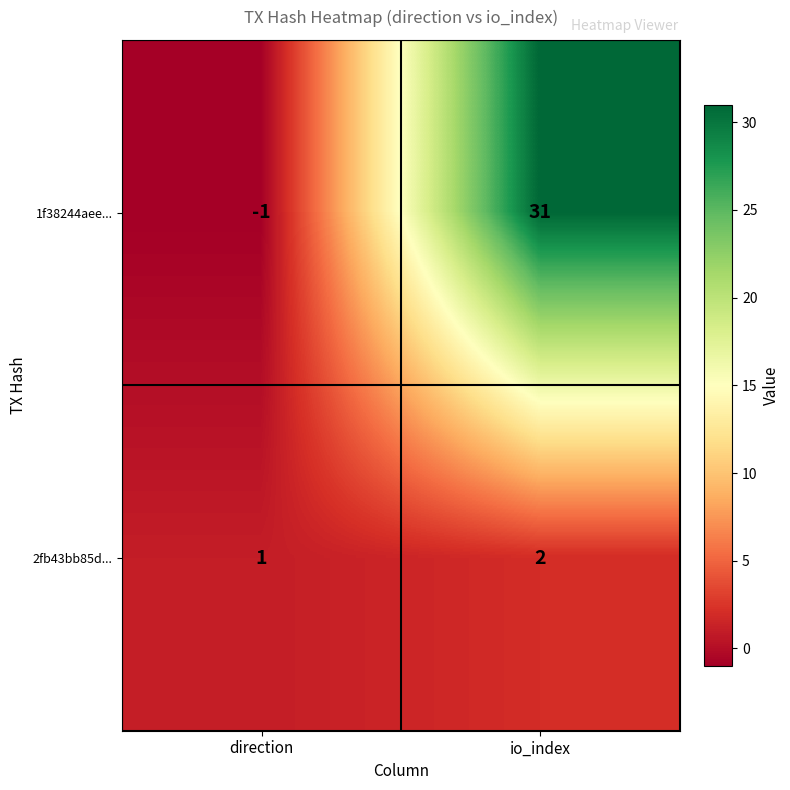

What is the average value of the 1f38244aee... series?

15